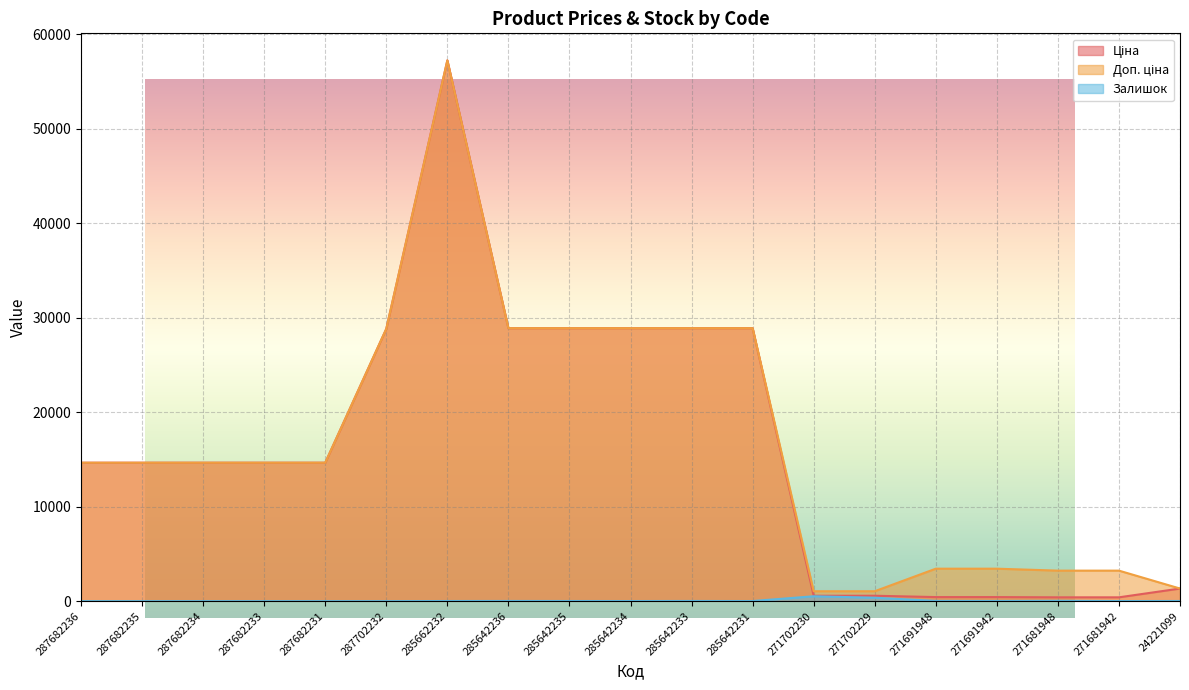

At how many categories does at least one series exceed 51435?

1